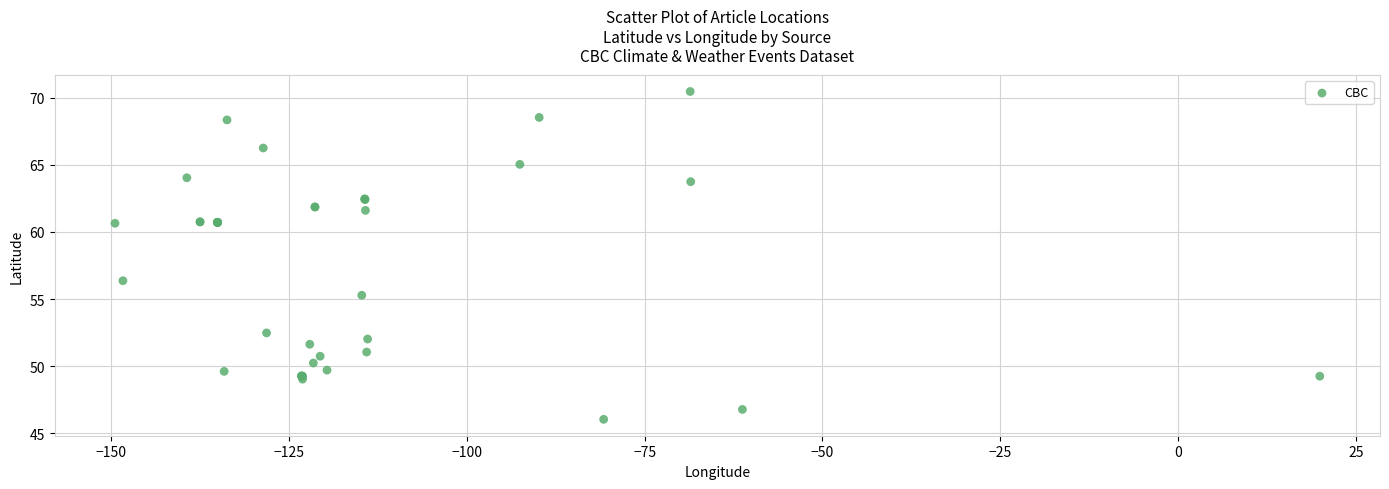

What Y value in the scatter plot is closest to 58?

56.4